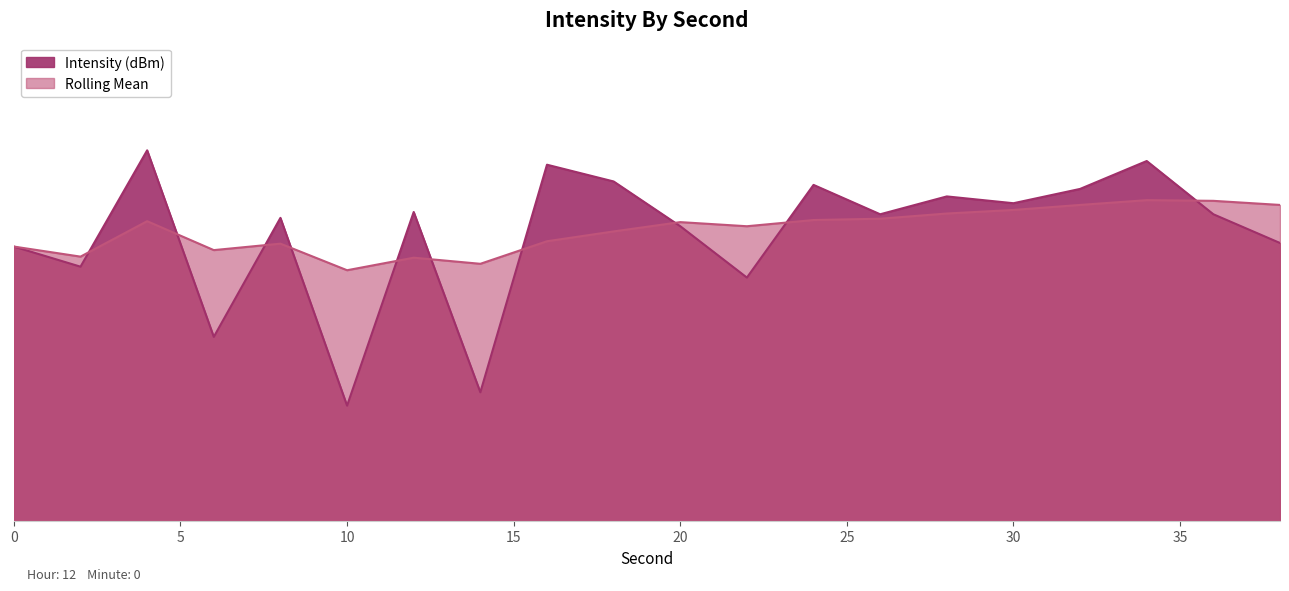

What is the difference between the highest and lowest values at 28?

1.6